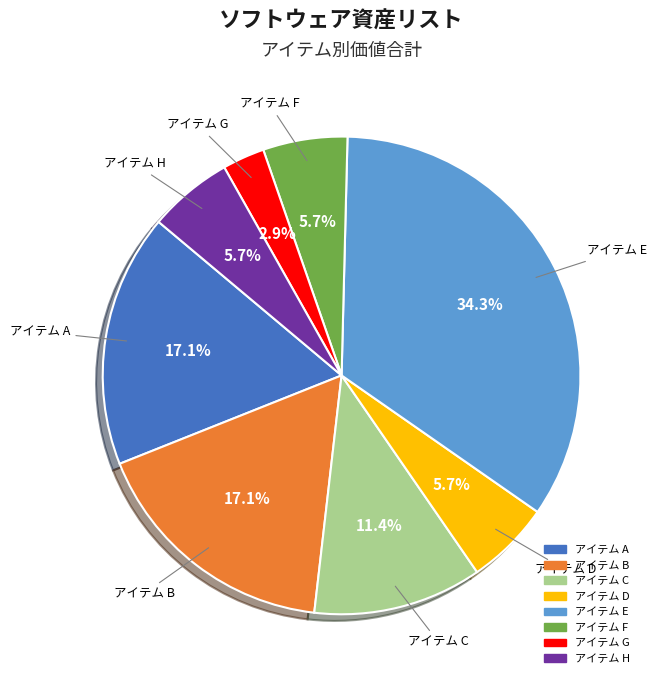

To the nearest percent, what is the difference between the アイテム E and アイテム B slice percentages?

17%